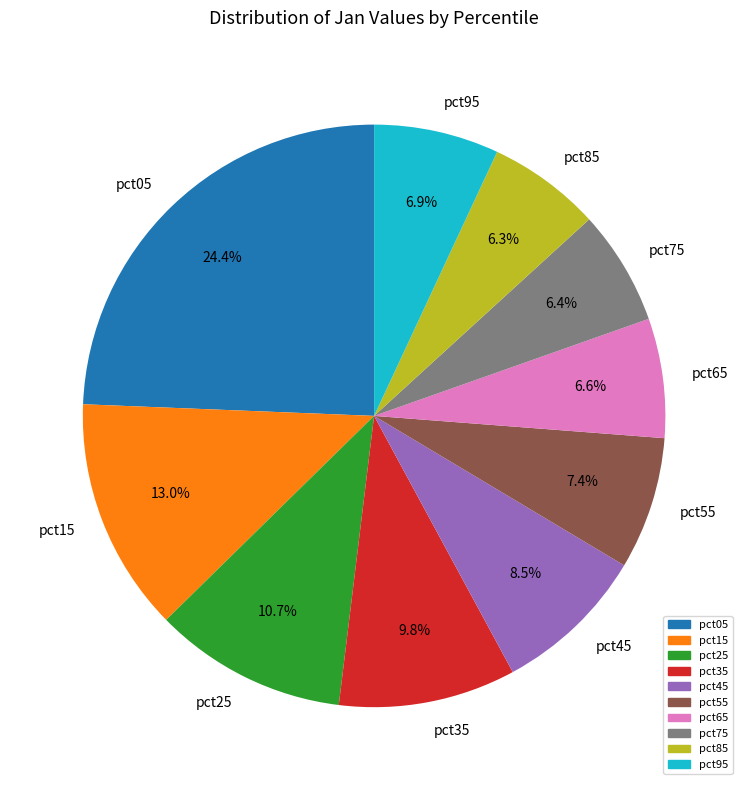

Is it true that pct55 is 7% of the pie?

True